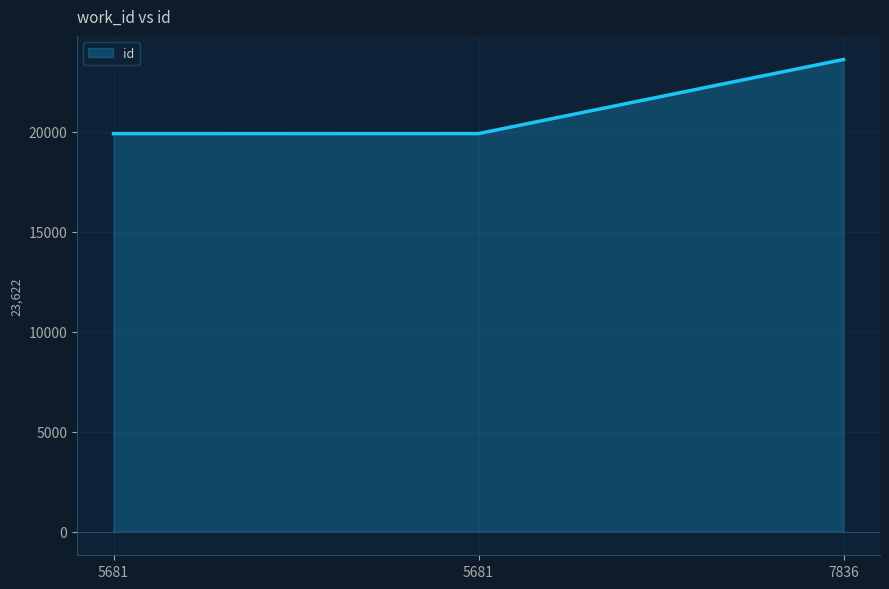

The chart shows a value of 19913 at 5681. True or false?

True